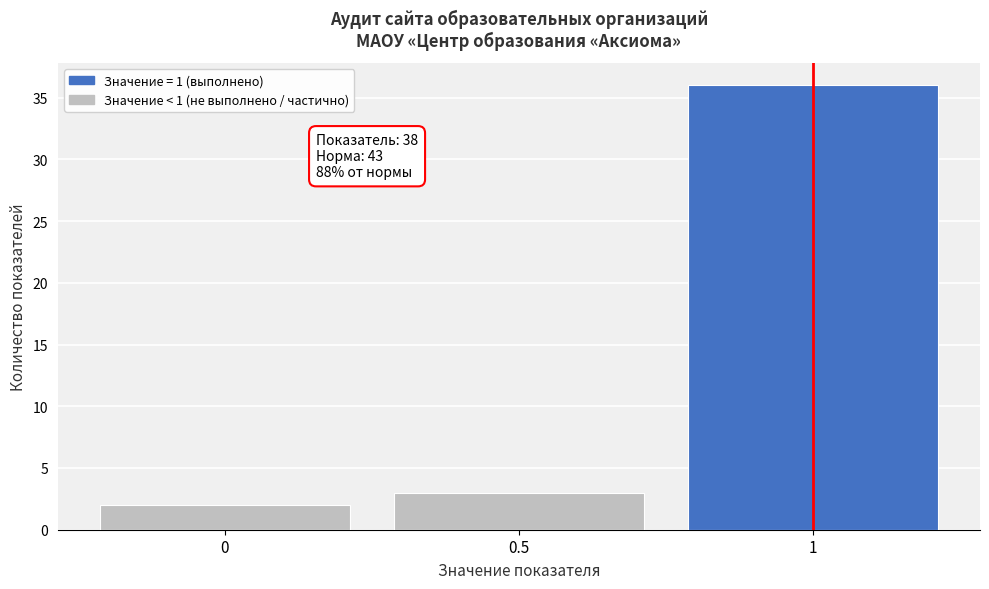

Over which range of the x-axis is the bar tallest?

0.75 to 1.25